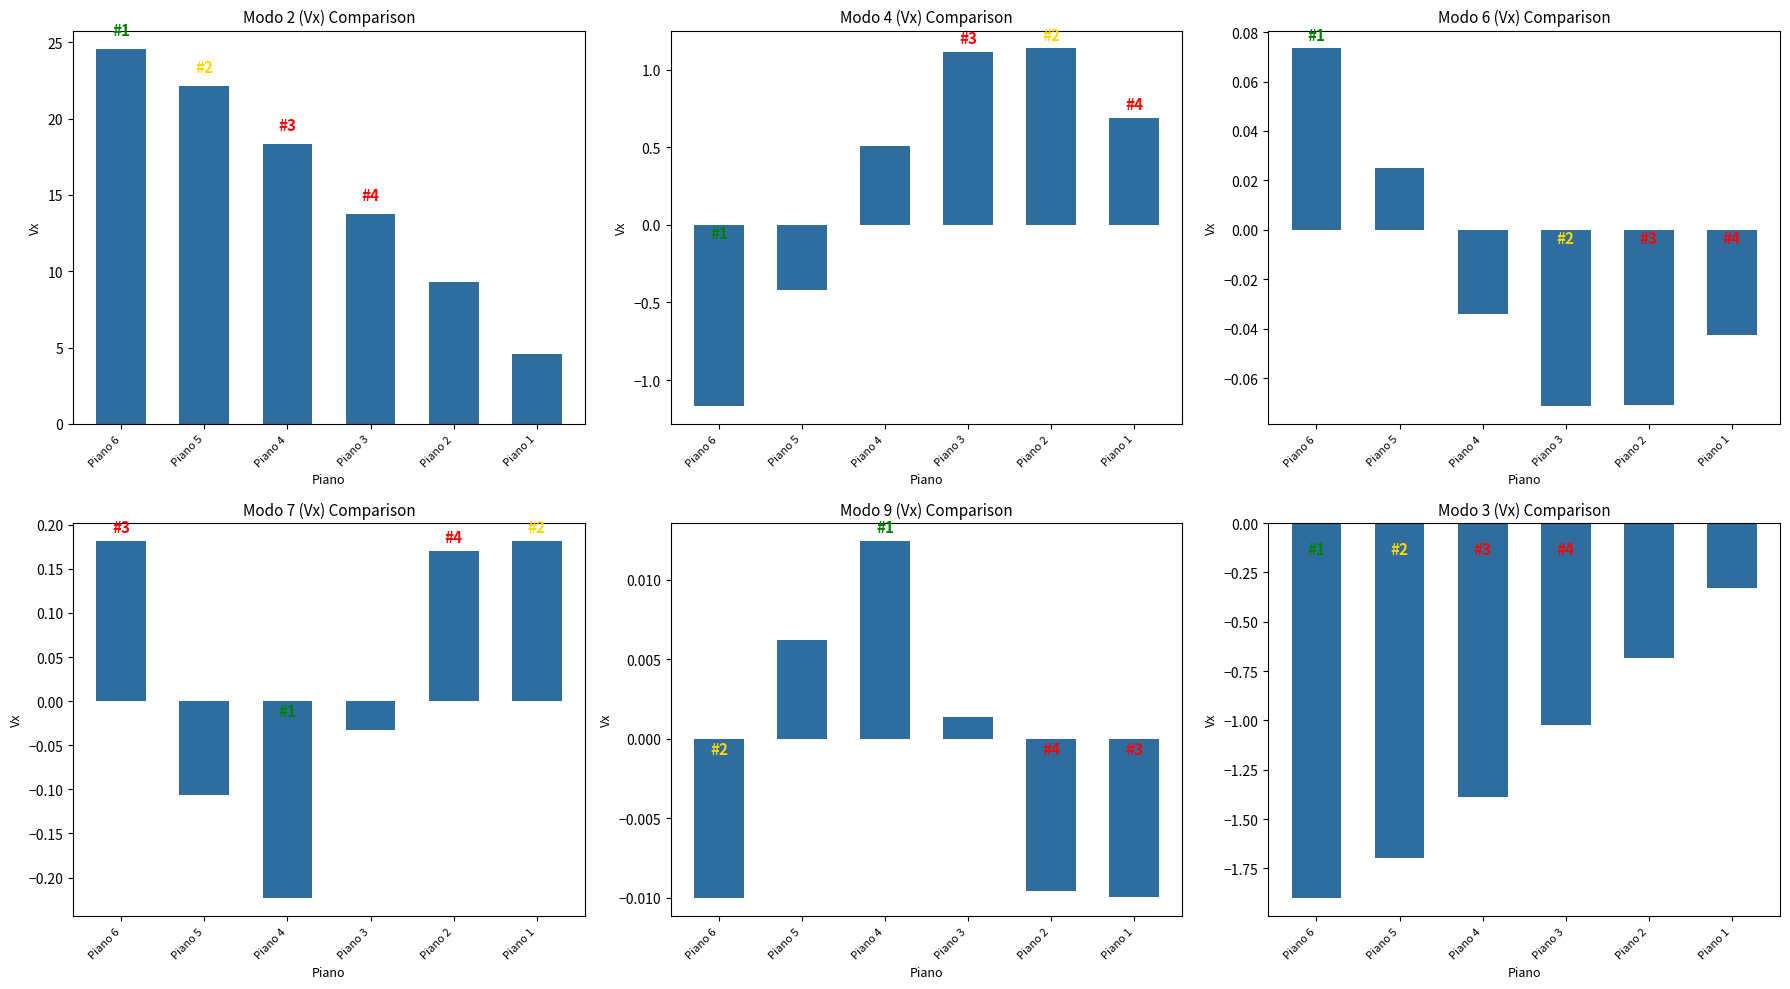

Reading left to right, list all the values displayed in this chart.

Modo 2 (Vx): 24.5	22.1	18.3	13.7	9.3	4.6
Modo 4 (Vx): -1.2	-0.4	0.5	1.1	1.1	0.7
Modo 6 (Vx): 0.1	0.0	-0.0	-0.1	-0.1	-0.0
Modo 7 (Vx): 0.2	-0.1	-0.2	-0.0	0.2	0.2
Modo 9 (Vx): -0.0	0.0	0.0	0.0	-0.0	-0.0
Modo 3 (Vx): -1.9	-1.7	-1.4	-1.0	-0.7	-0.3